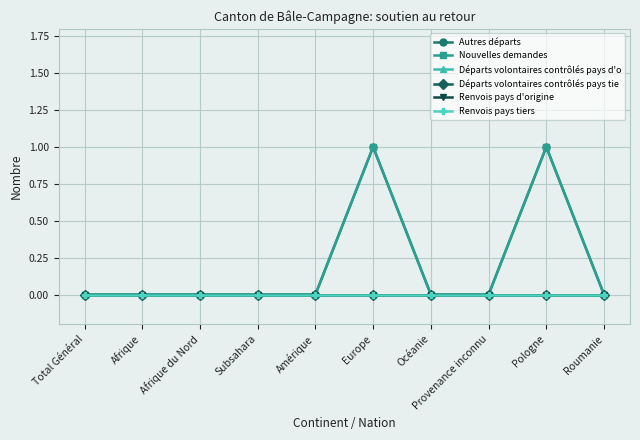

Is this an area chart (filled region under the line)?

No